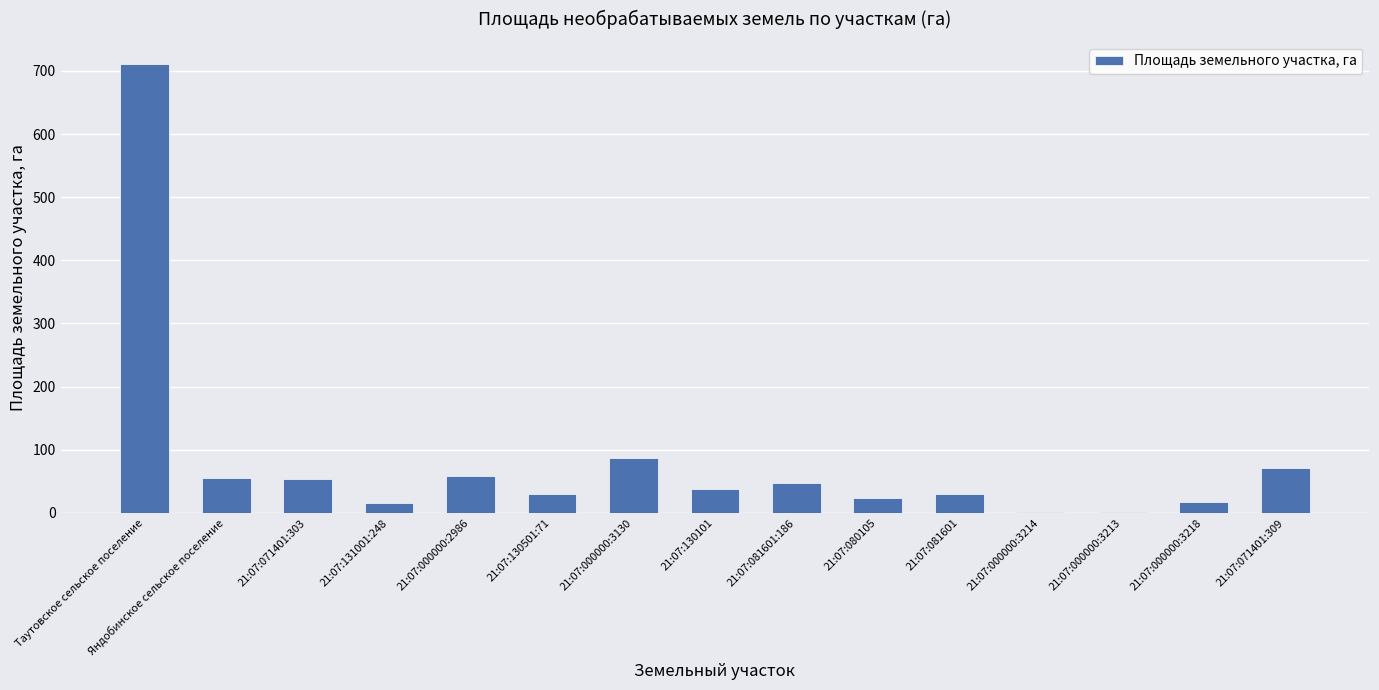

The value at 21:07:000000:2986 is 102.7. True or false?

False